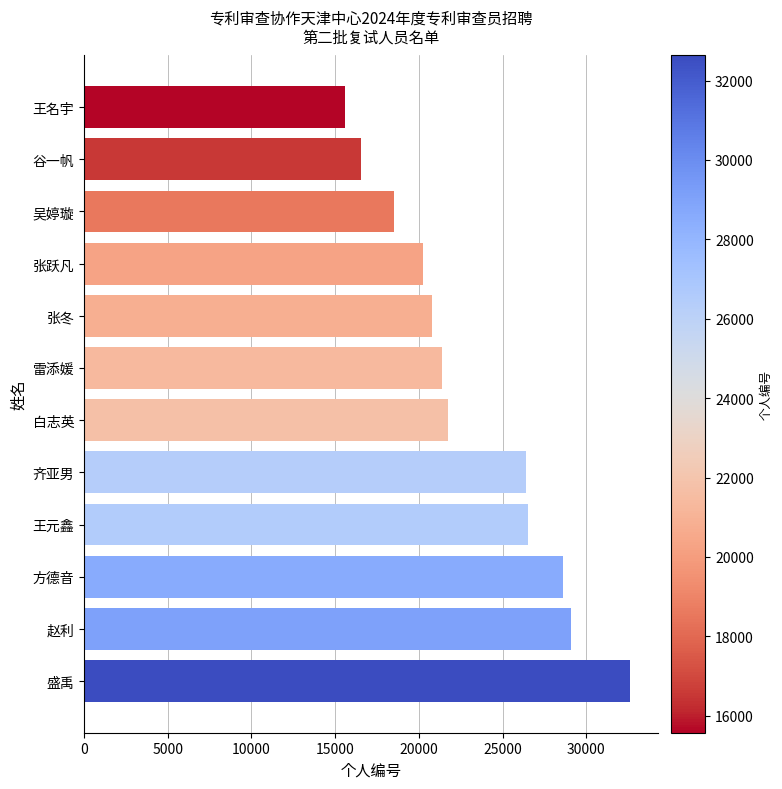

What is the minimum value shown in the chart?

15574